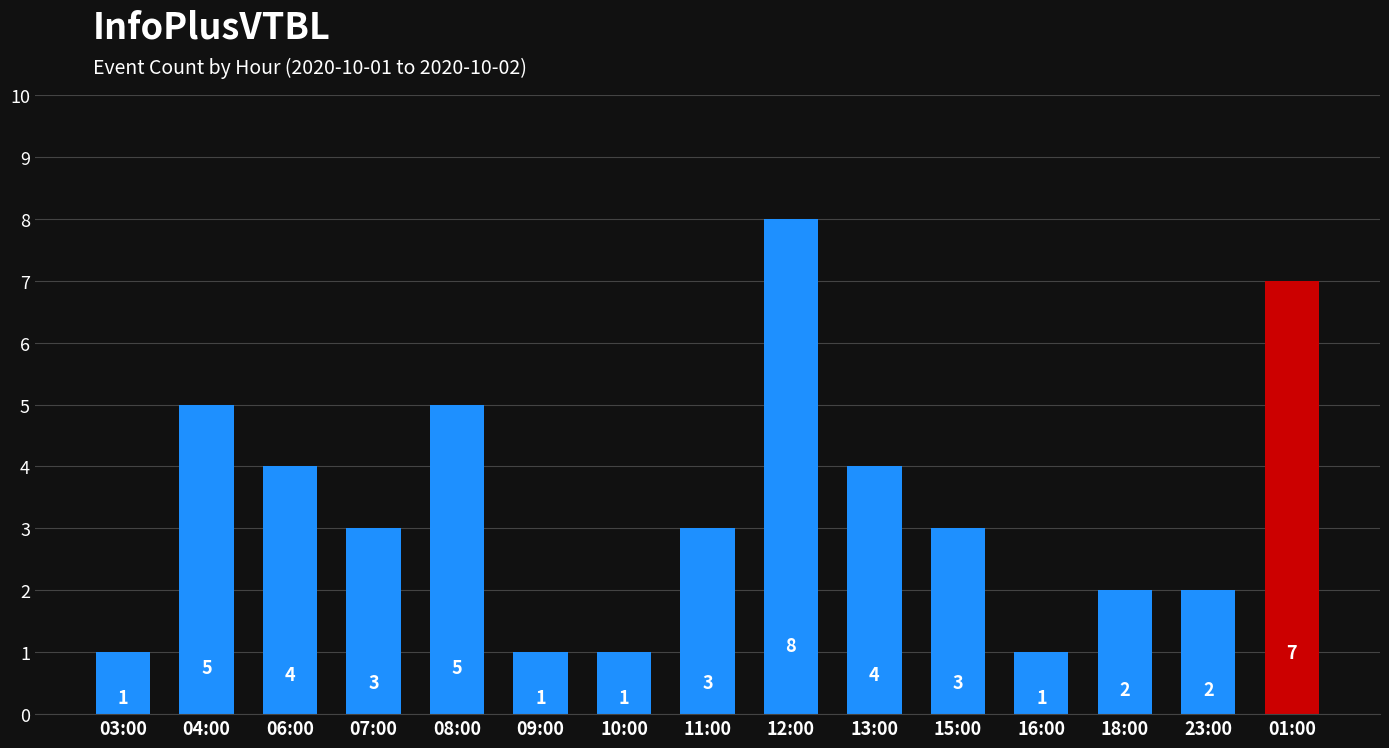

Are the bars horizontal?

No